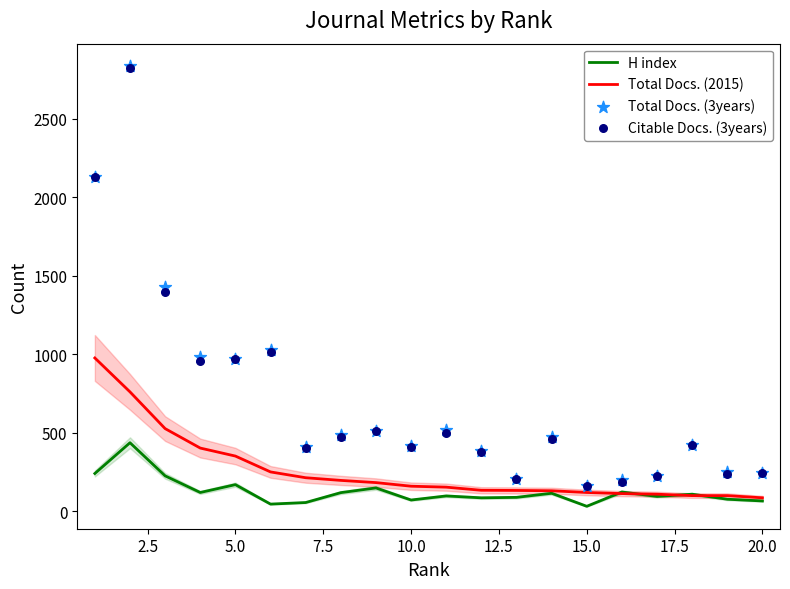

What is the maximum value for Total Docs. (2015)?

975